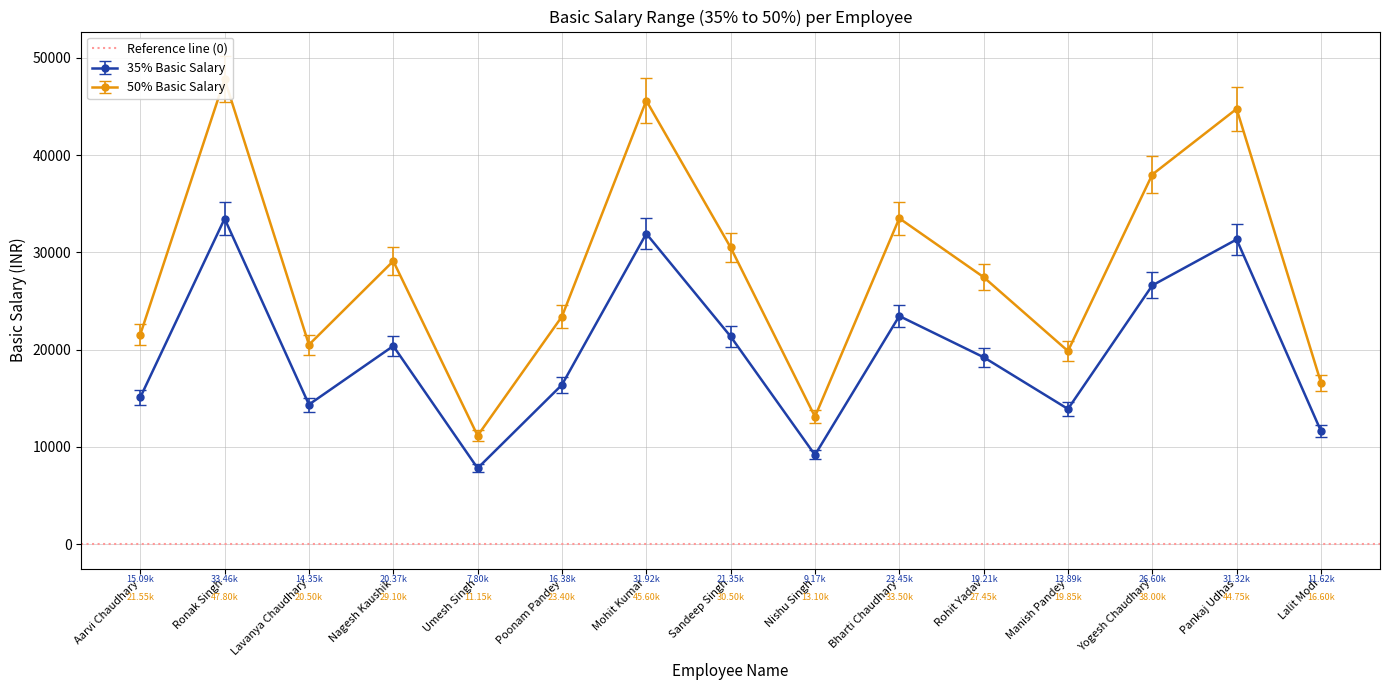

Between Aarvi Chaudhary and Manish Pandey, which series saw the biggest shift?

35% Basic Salary